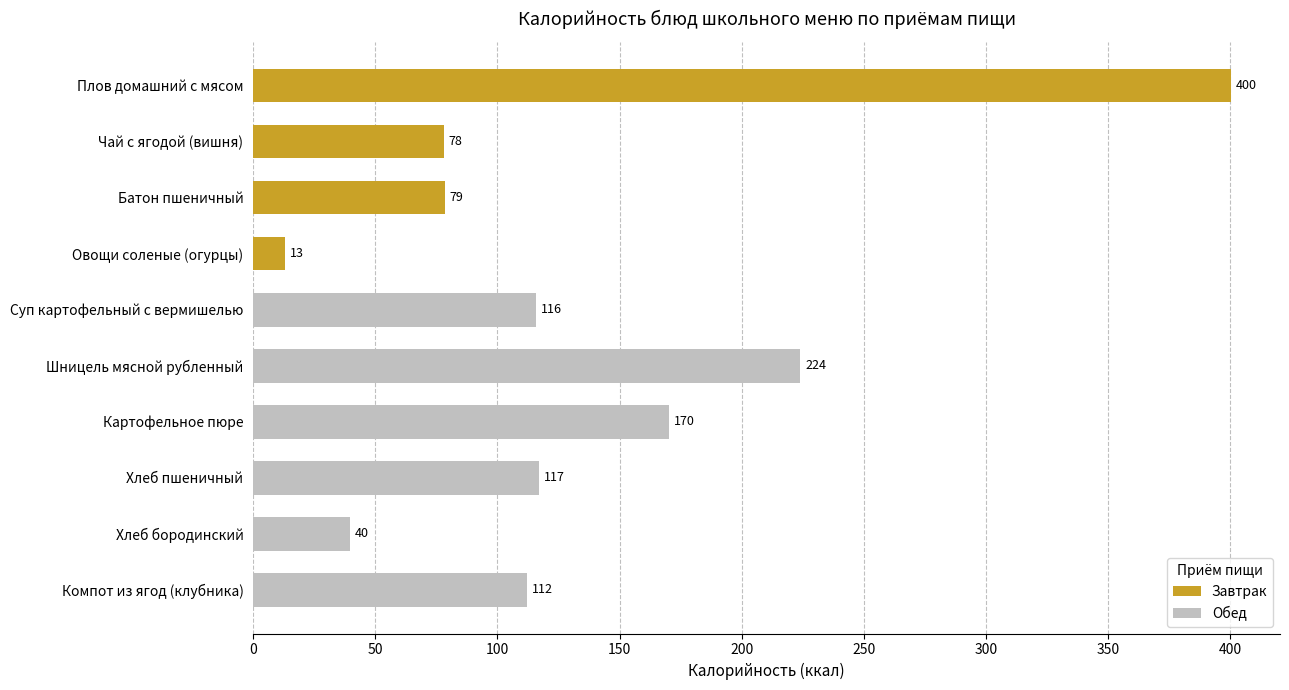

What is the sum of the values at Шницель мясной рубленный and Компот из ягод (клубника)?

336.0